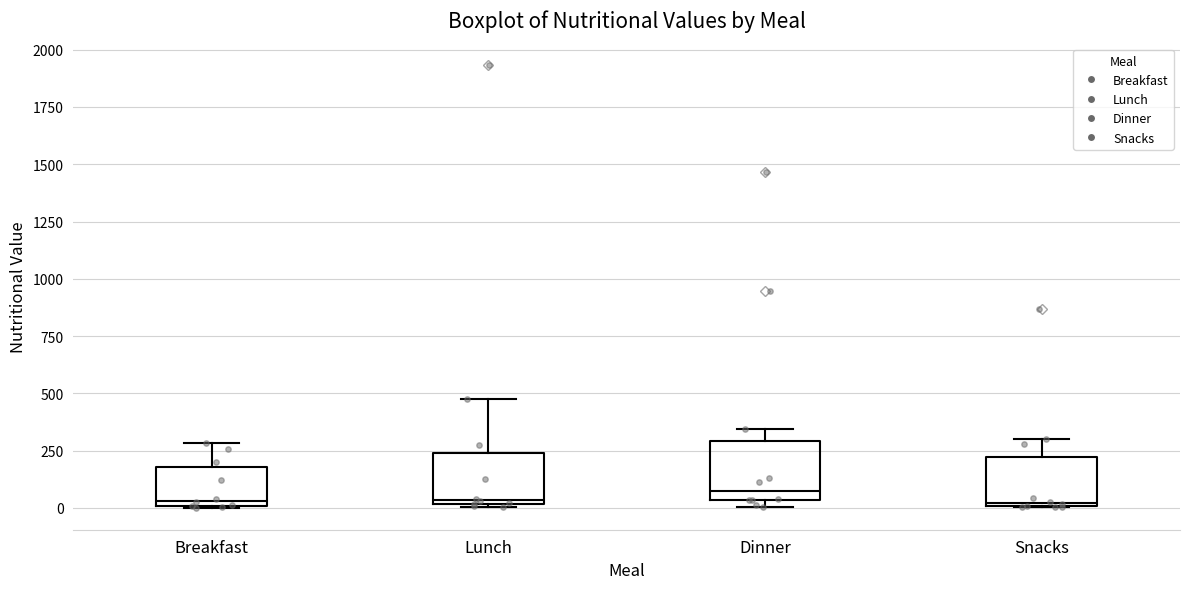

Reading left to right, read every box against the y-axis: the position of its median line, the range the box covers, and the ends of its whiskers. The values are not printed on the chart, so give them approximately, as read against the axis.

Breakfast: median 50, box 0 to 200, whiskers 0 to 300
Lunch: median 50, box 0 to 250, whiskers 0 to 500
Dinner: median 100, box 50 to 300, whiskers 0 to 350
Snacks: median 0 (just above the box's lower edge), box 0 to 200, whiskers 0 to 300